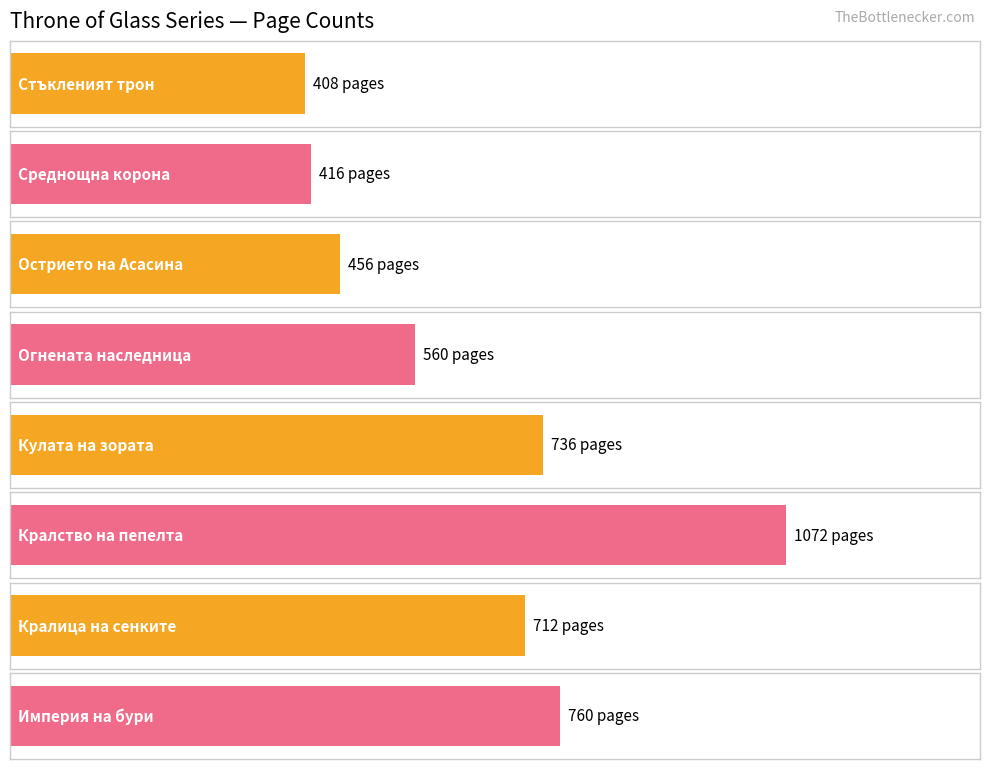

What is the label of the 3rd bar from the right?

Кралство на пепелта